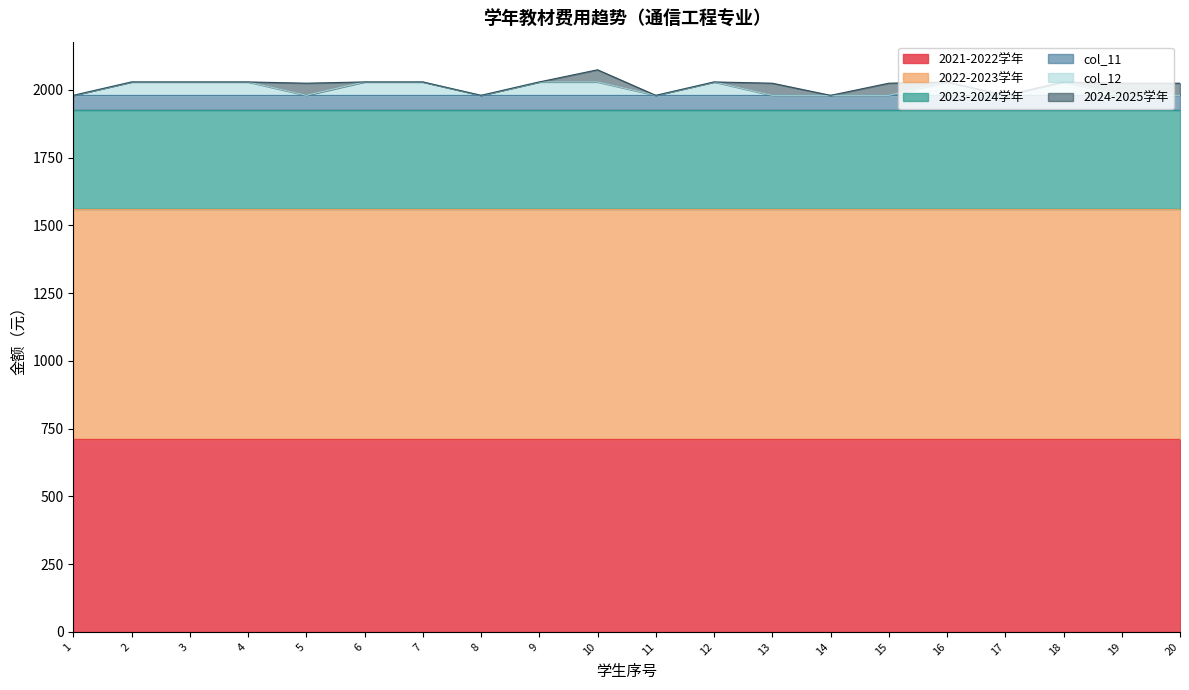

At how many categories does at least one series exceed 638?

20